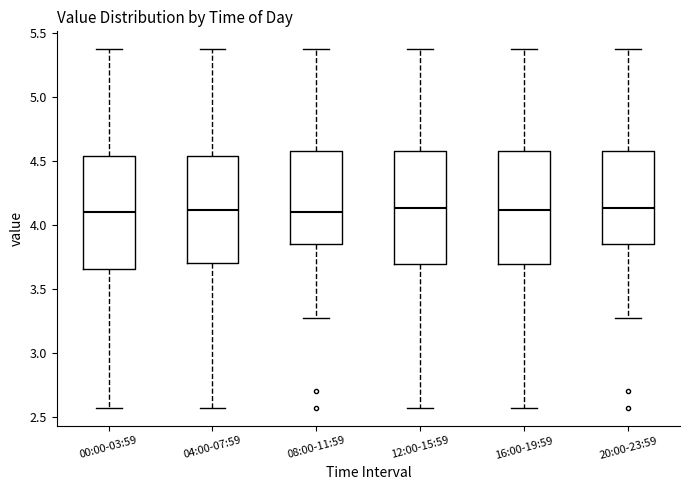

Where does the upper whisker of the box for 20:00-23:59 end on the y-axis? The values are not printed on the chart, so give them approximately, as read against the axis.

5.35